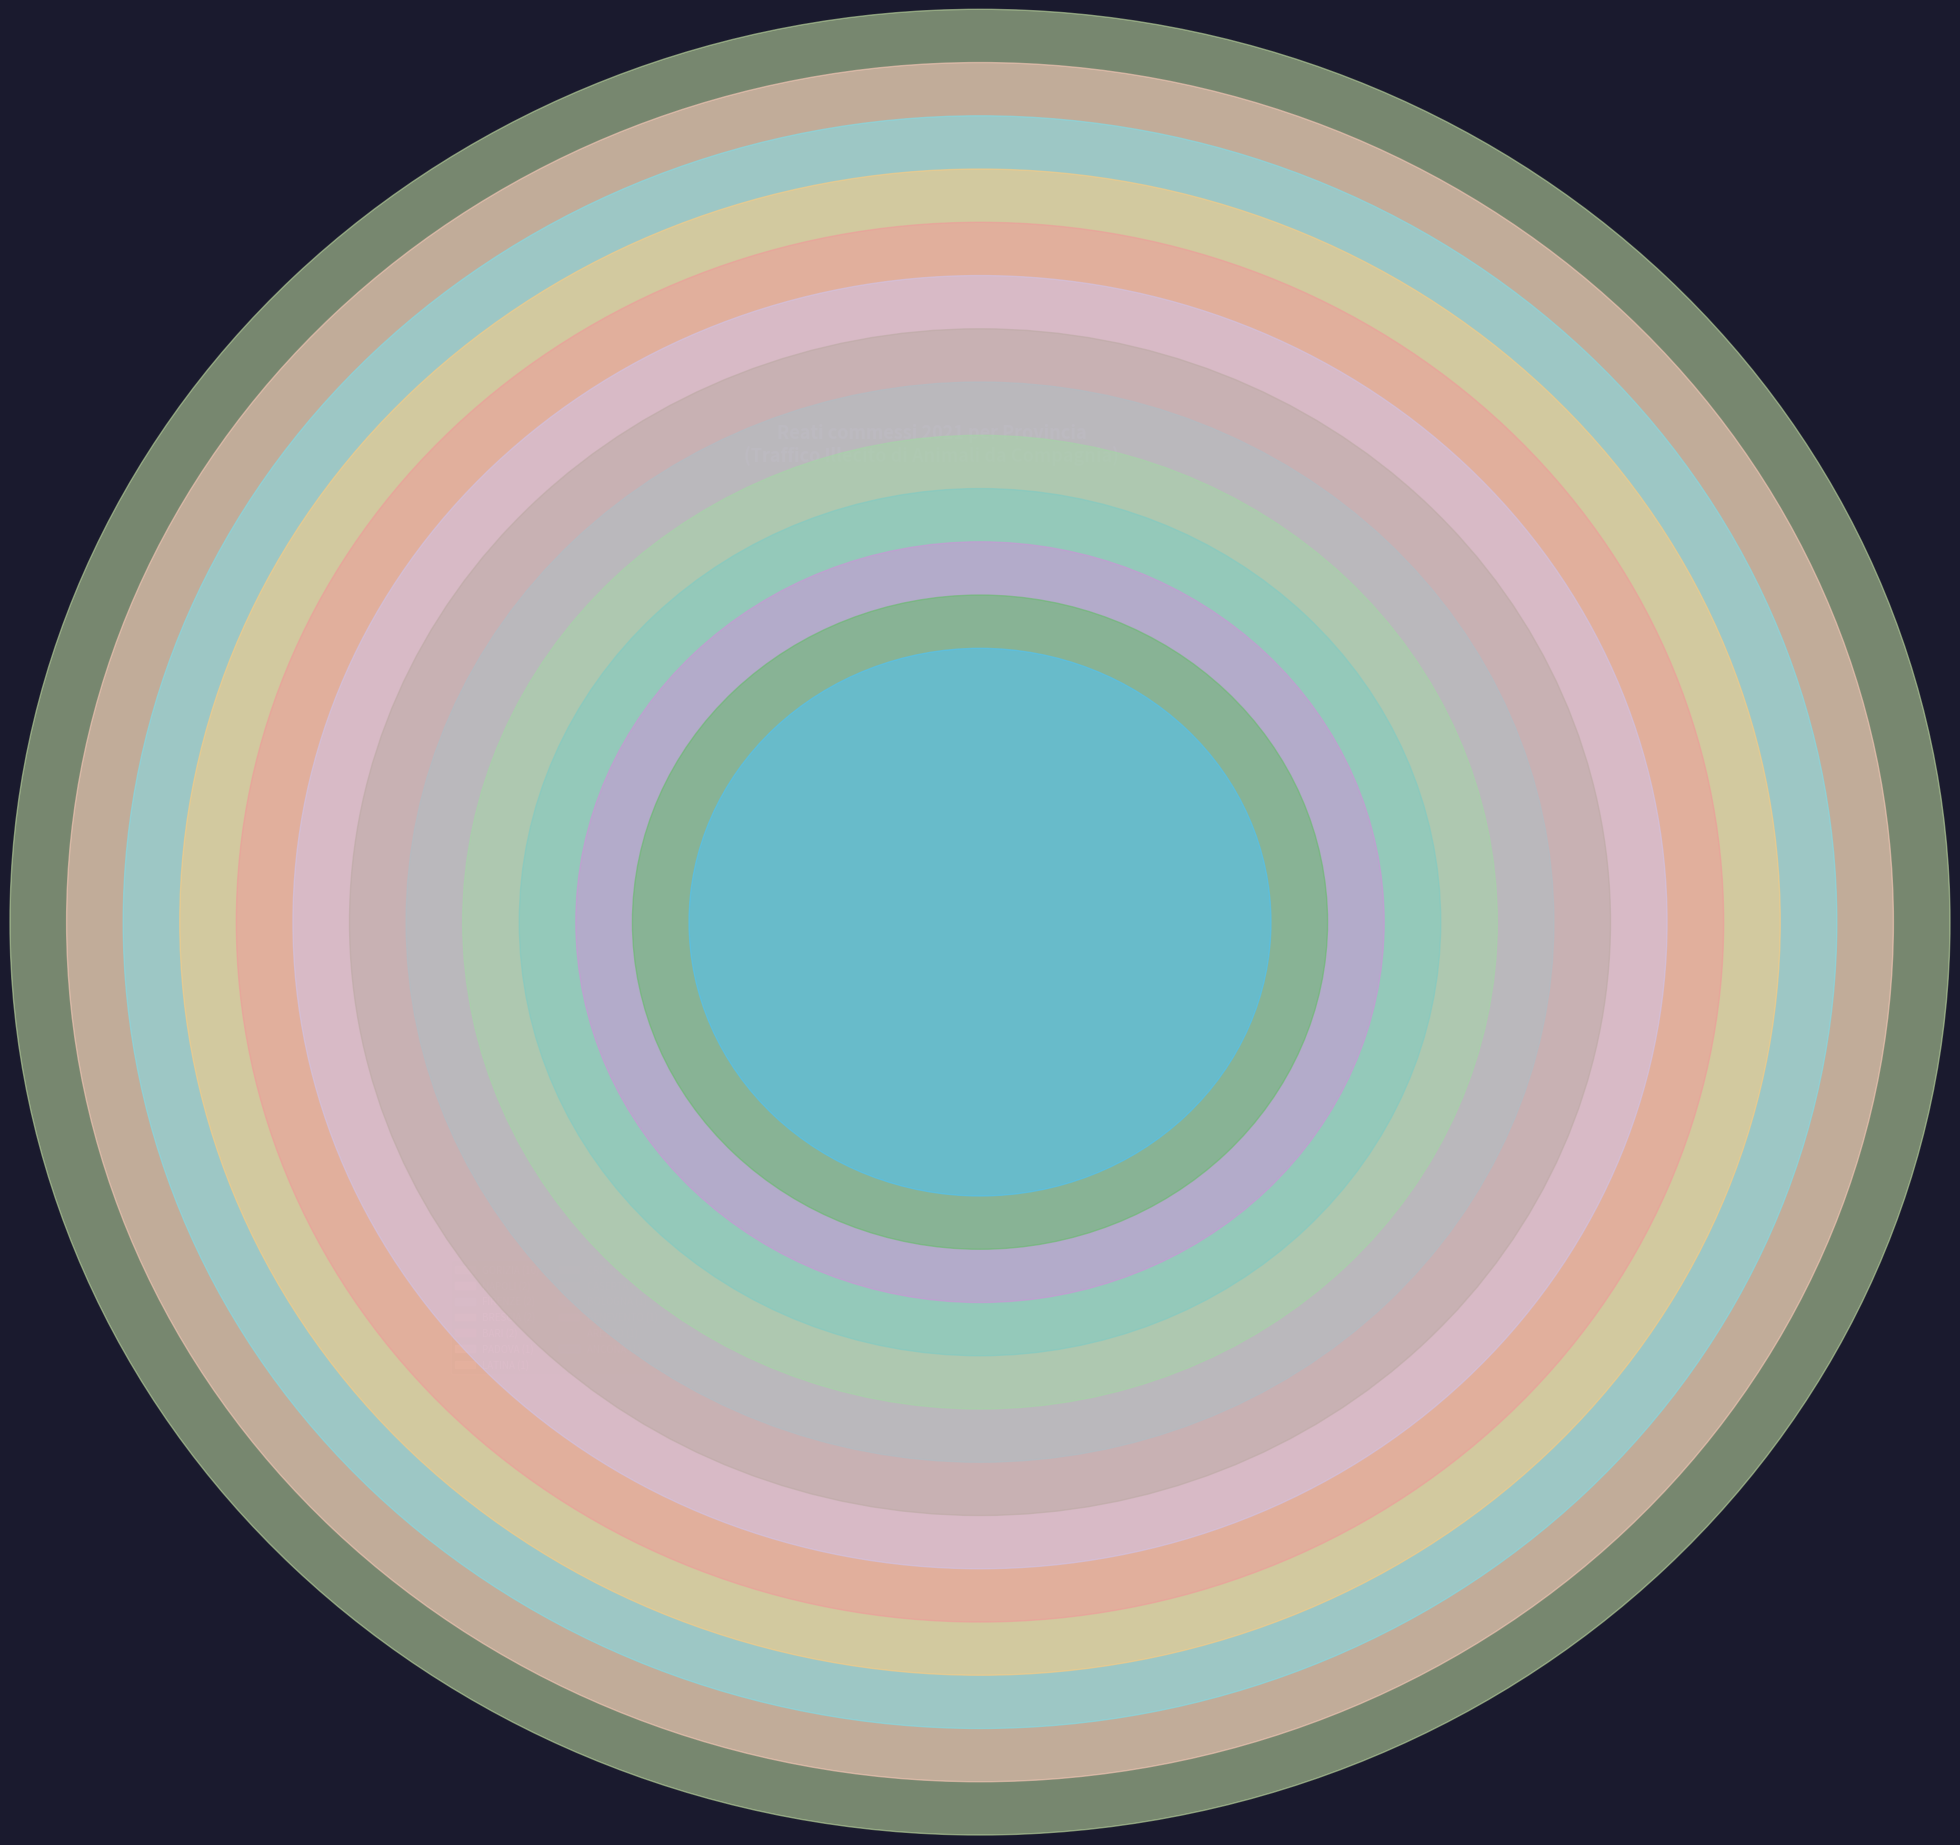

True or false: AREZZO accounts for 4% of the total.

True